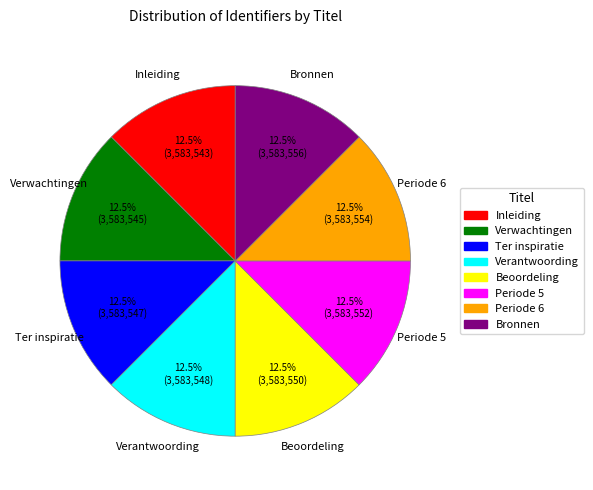

Combined, do Verwachtingen and Inleiding account for over 50%?

No